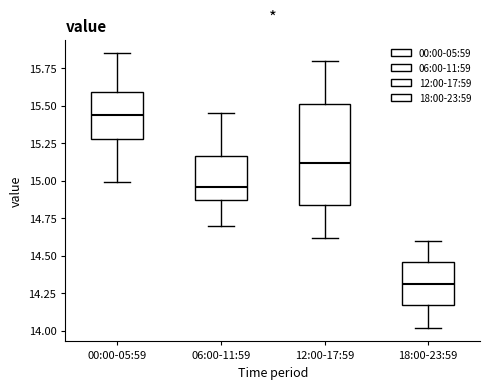

Reading left to right, transcribe this box plot: for each box, give where its median line is, the range the box spans, and where its two whiskers end, as read against the y-axis. The values are not printed on the chart, so give them approximately, as read against the axis.

00:00-05:59: median 15.45, box 15.30 to 15.60, whiskers 15.00 to 15.85
06:00-11:59: median 14.95, box 14.85 to 15.15, whiskers 14.70 to 15.45
12:00-17:59: median 15.10, box 14.85 to 15.50, whiskers 14.60 to 15.80
18:00-23:59: median 14.30, box 14.15 to 14.45, whiskers 14.00 to 14.60